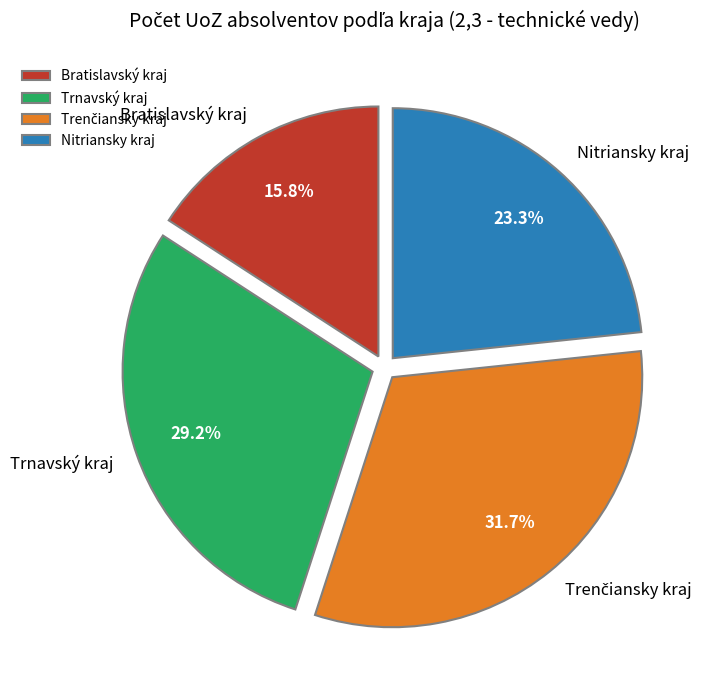

How many slices are in this pie chart?

4